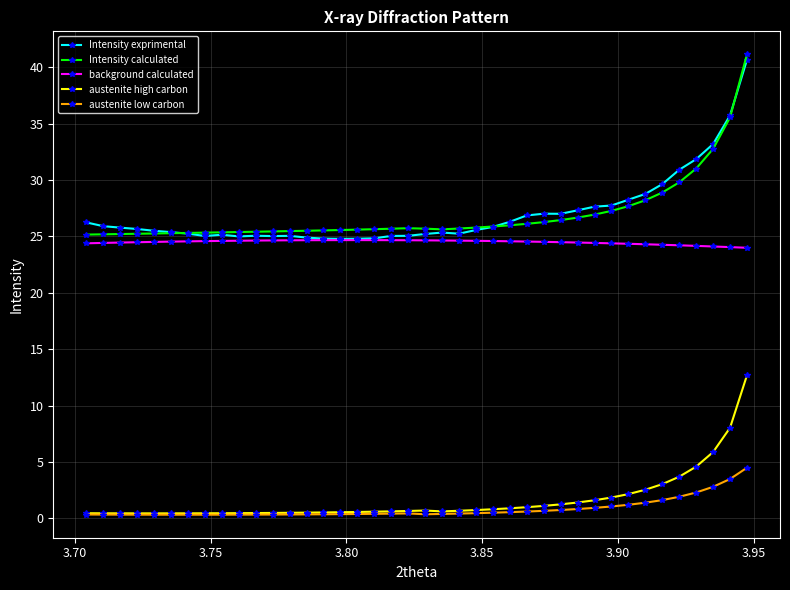

What is the maximum value shown in the chart?

41.2